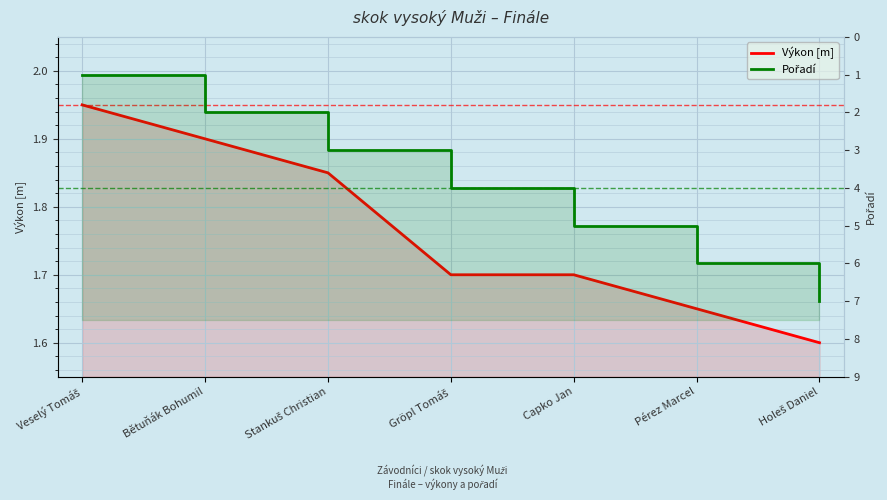

What is the difference between the maximum and minimum values in the Pořadí series?

6.0